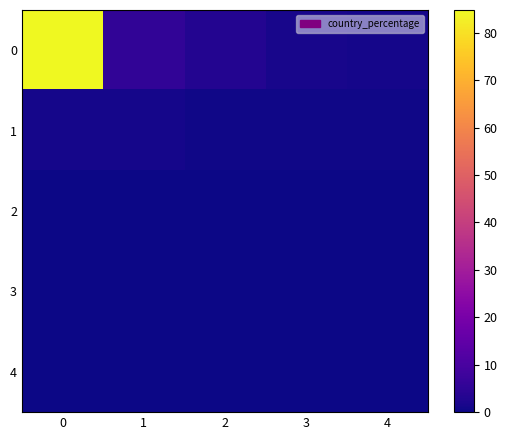

Reading left to right, transcribe all the data shown in this chart.

0: 0=84.8	1=5.4	2=3.3	3=1.6	4=1.1
1: 0=1.1	1=1.1	2=0.5	3=0.5	4=0.5
2: 0=0.0	1=0.0	2=0.0	3=0.0	4=0.0
3: 0=0.0	1=0.0	2=0.0	3=0.0	4=0.0
4: 0=0.0	1=0.0	2=0.0	3=0.0	4=0.0